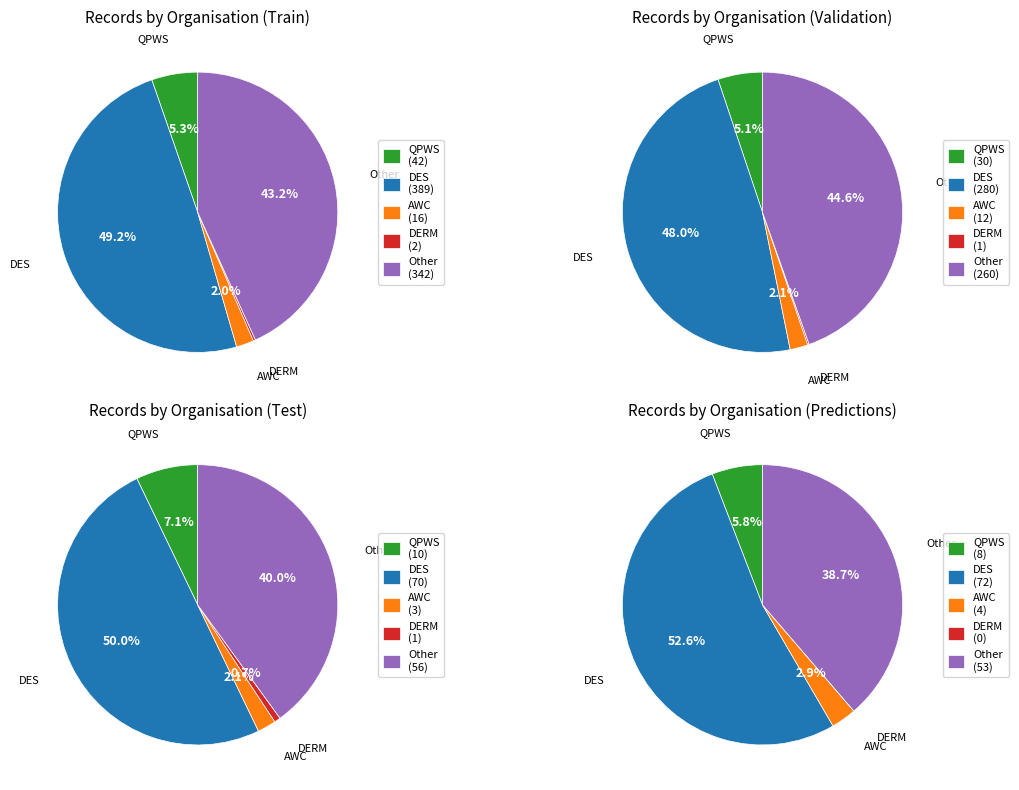

Is there any slice that represents more than half of the pie?

No